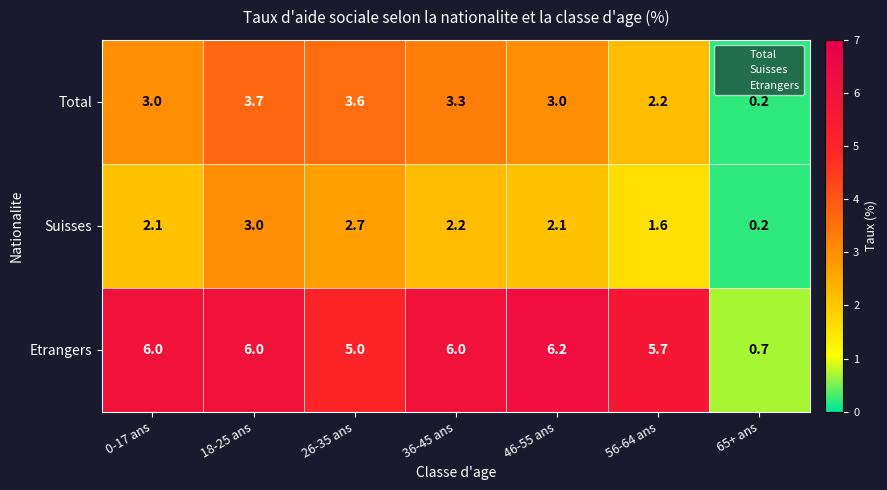

What is the greatest value displayed?

6.2